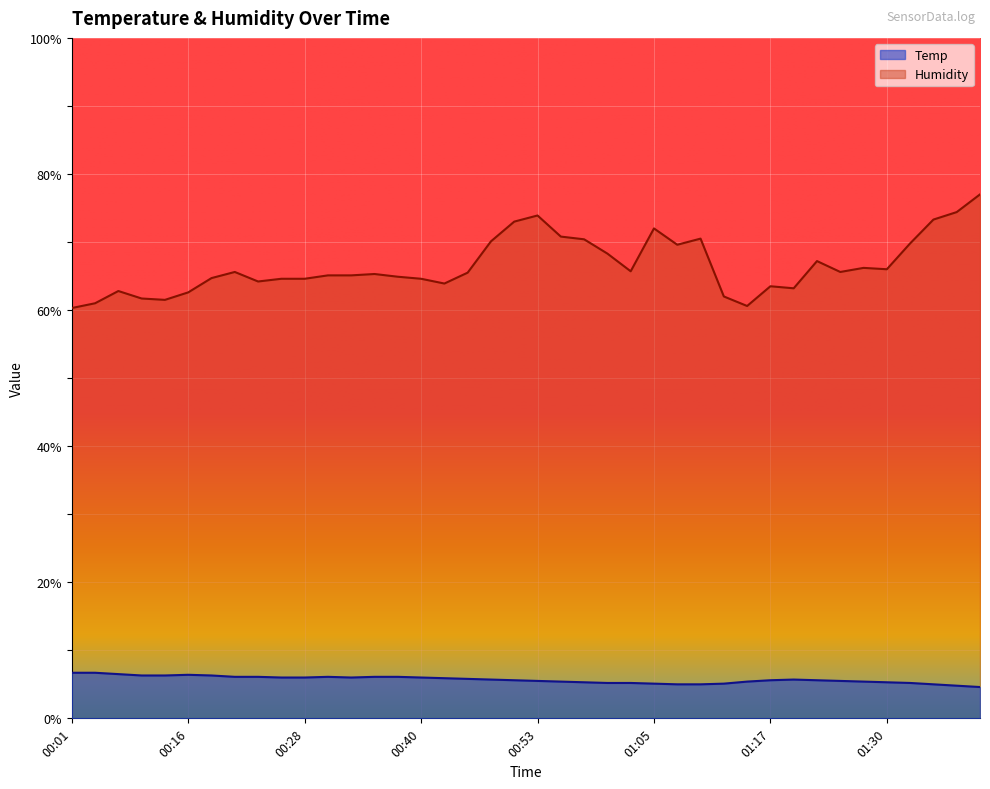

What is the difference between the Temp values at 00:48 and 00:16?

0.7